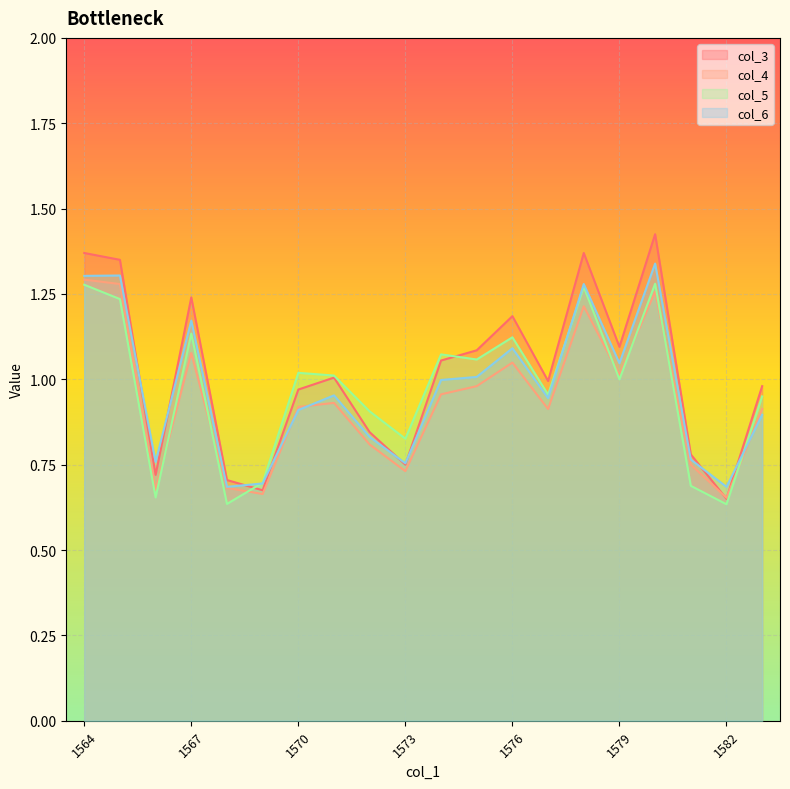

Which series has the widest spread of values?

col_3